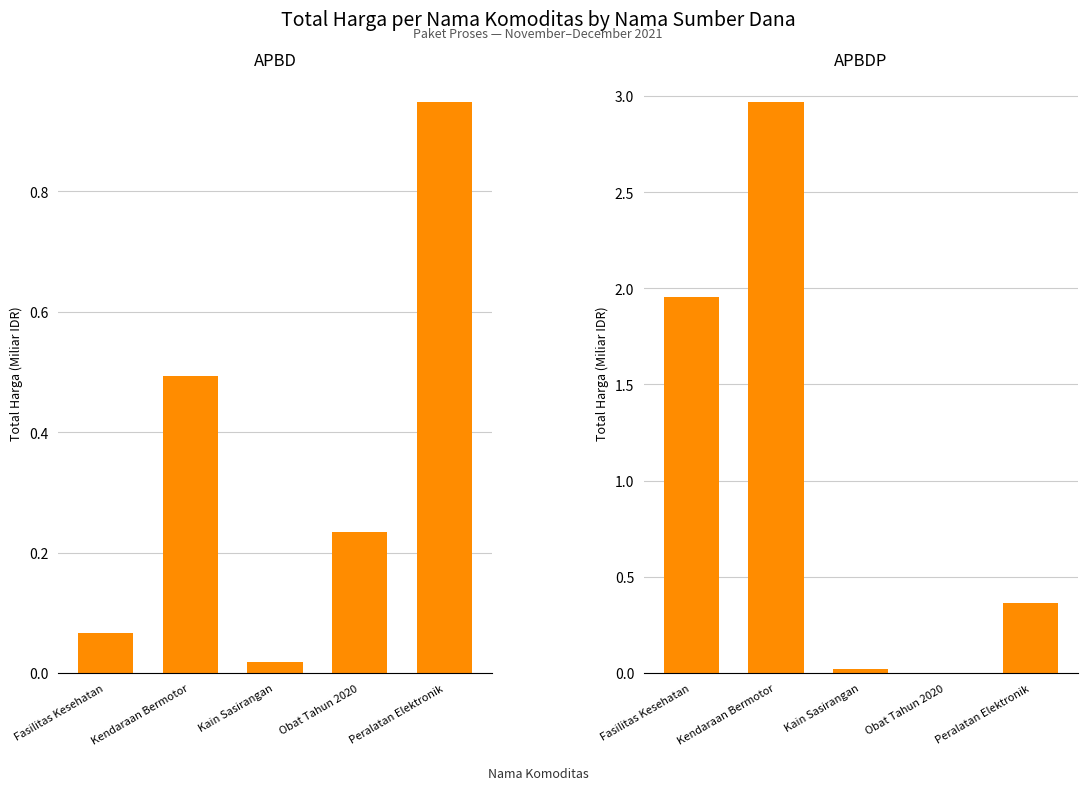

What are all the series names shown in the legend?

APBD, APBDP